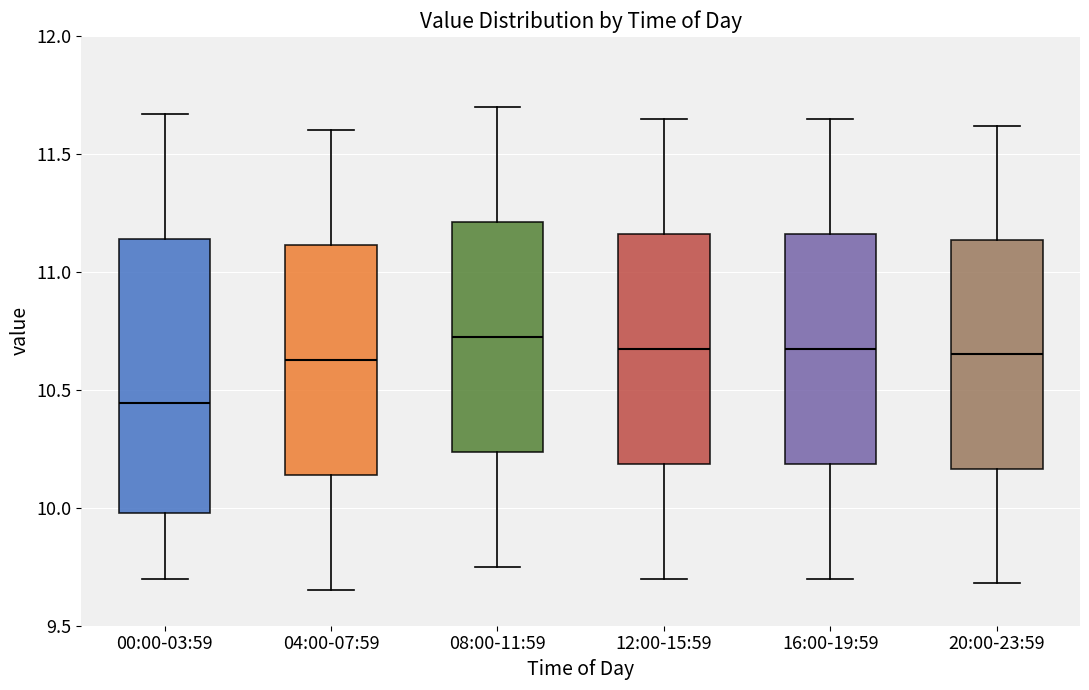

Reading left to right, transcribe this box plot: for each box, give where its median line is, the range the box spans, and where its two whiskers end, as read against the y-axis. The values are not printed on the chart, so give them approximately, as read against the axis.

00:00-03:59: median 10.45, box 10.00 to 11.15, whiskers 9.70 to 11.65
04:00-07:59: median 10.65, box 10.15 to 11.10, whiskers 9.65 to 11.60
08:00-11:59: median 10.75, box 10.25 to 11.20, whiskers 9.75 to 11.70
12:00-15:59: median 10.70, box 10.20 to 11.15, whiskers 9.70 to 11.65
16:00-19:59: median 10.70, box 10.20 to 11.15, whiskers 9.70 to 11.65
20:00-23:59: median 10.65, box 10.15 to 11.15, whiskers 9.70 to 11.60